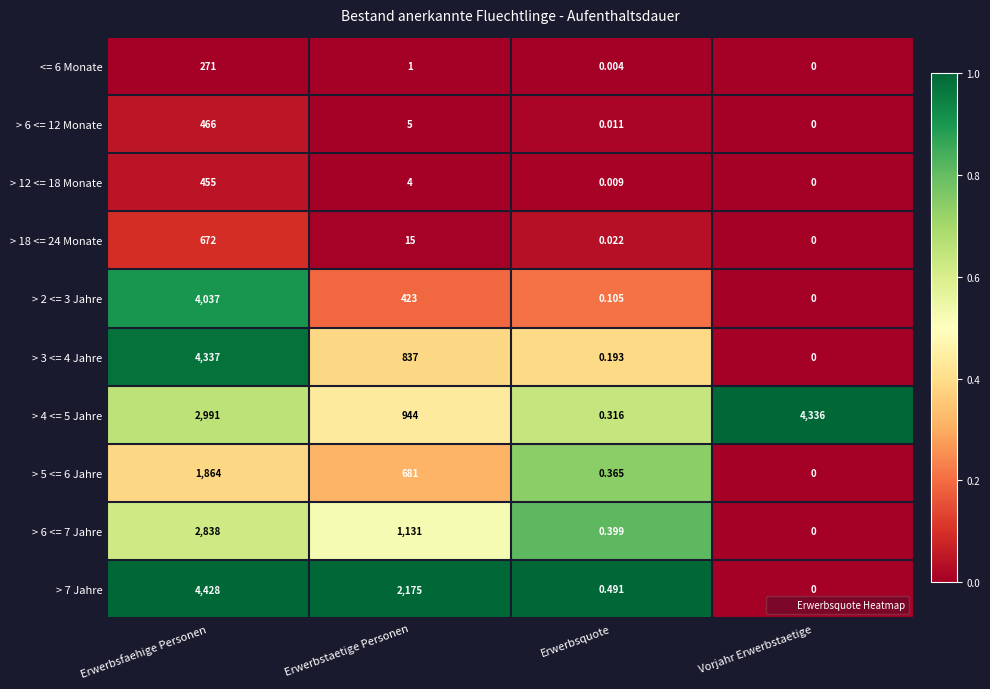

Where does the > 2 <= 3 Jahre series first go above 423?

Erwerbsfaehige Personen